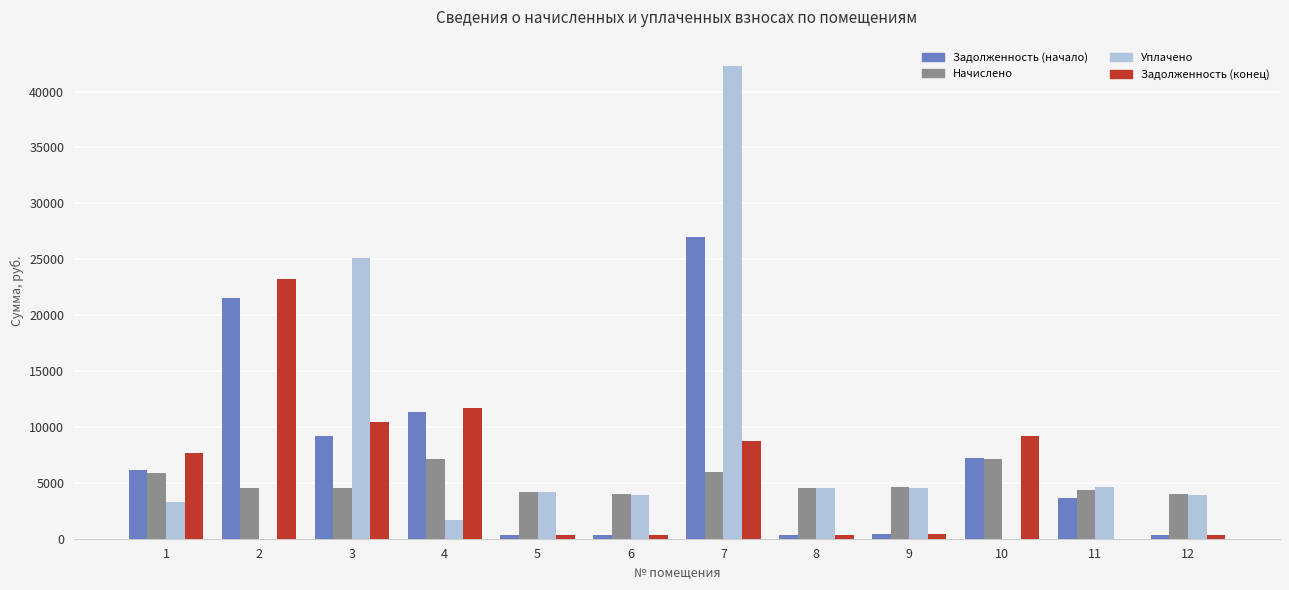

Which series changed the most between 6 and 7?

Уплачено